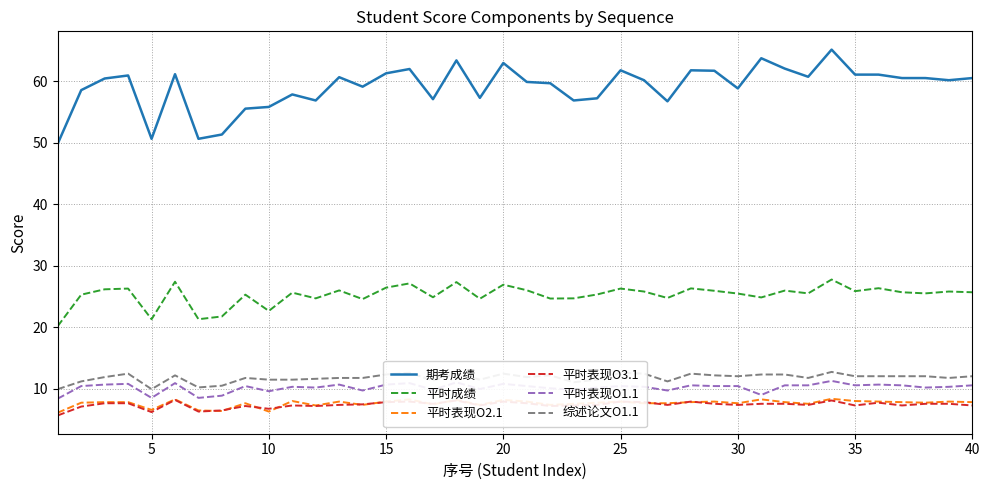

True or false: 平时表现O1.1 and 平时表现O3.1 cross at least once.

False